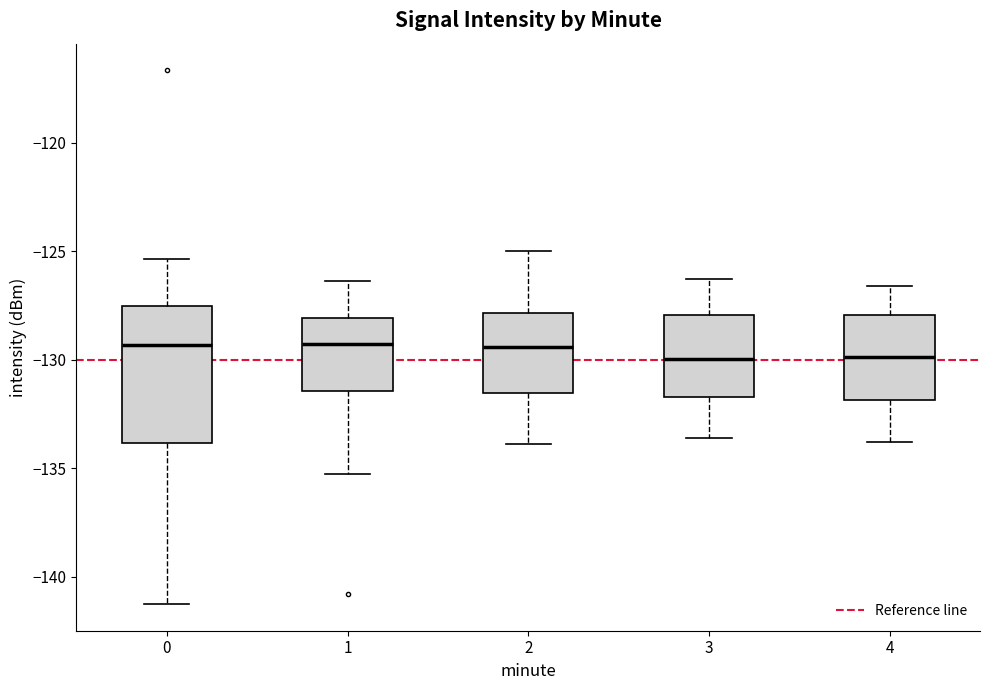

Where is the lower edge of the box at x = 3 on the y-axis? The values are not printed on the chart, so give them approximately, as read against the axis.

-131.5